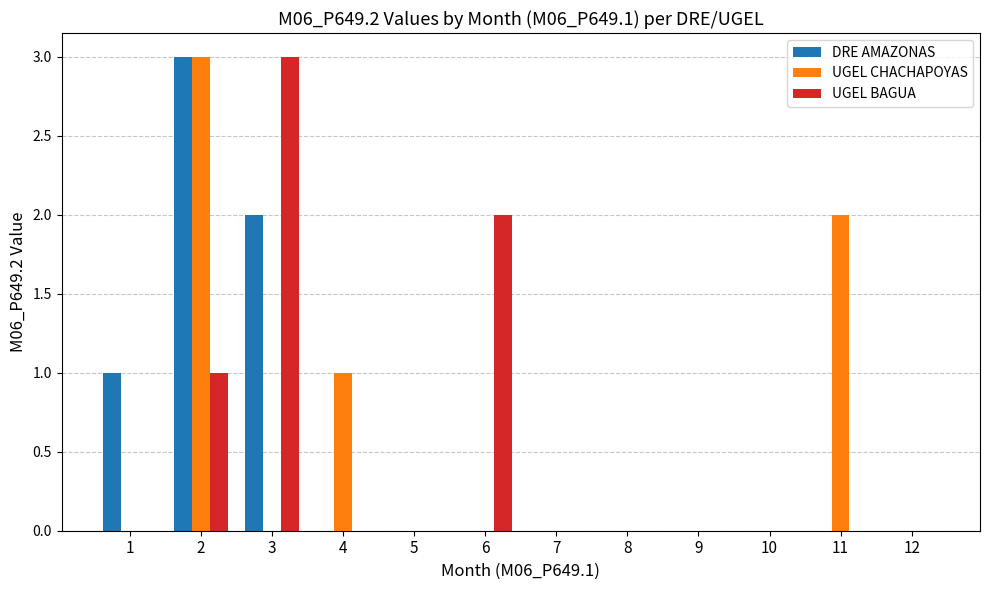

Is it true that UGEL BAGUA equals -2 at 11?

False